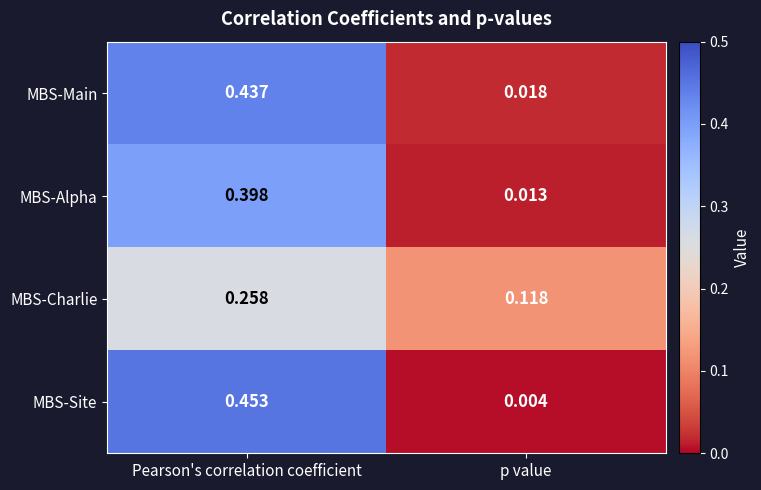

At which category is the sum across all series the highest?

Pearson's correlation coefficient